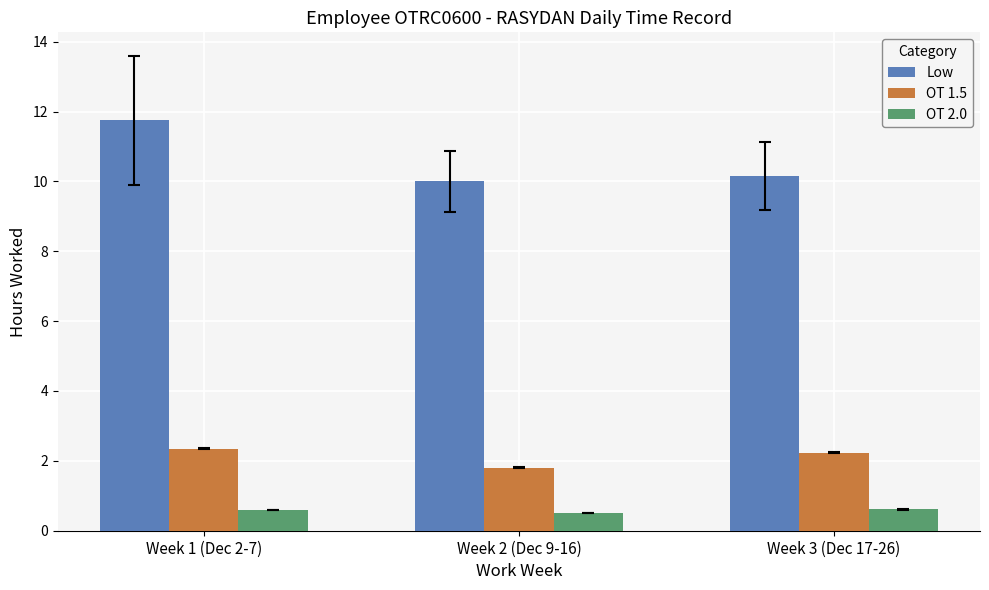

Which series has the widest spread of values?

Low